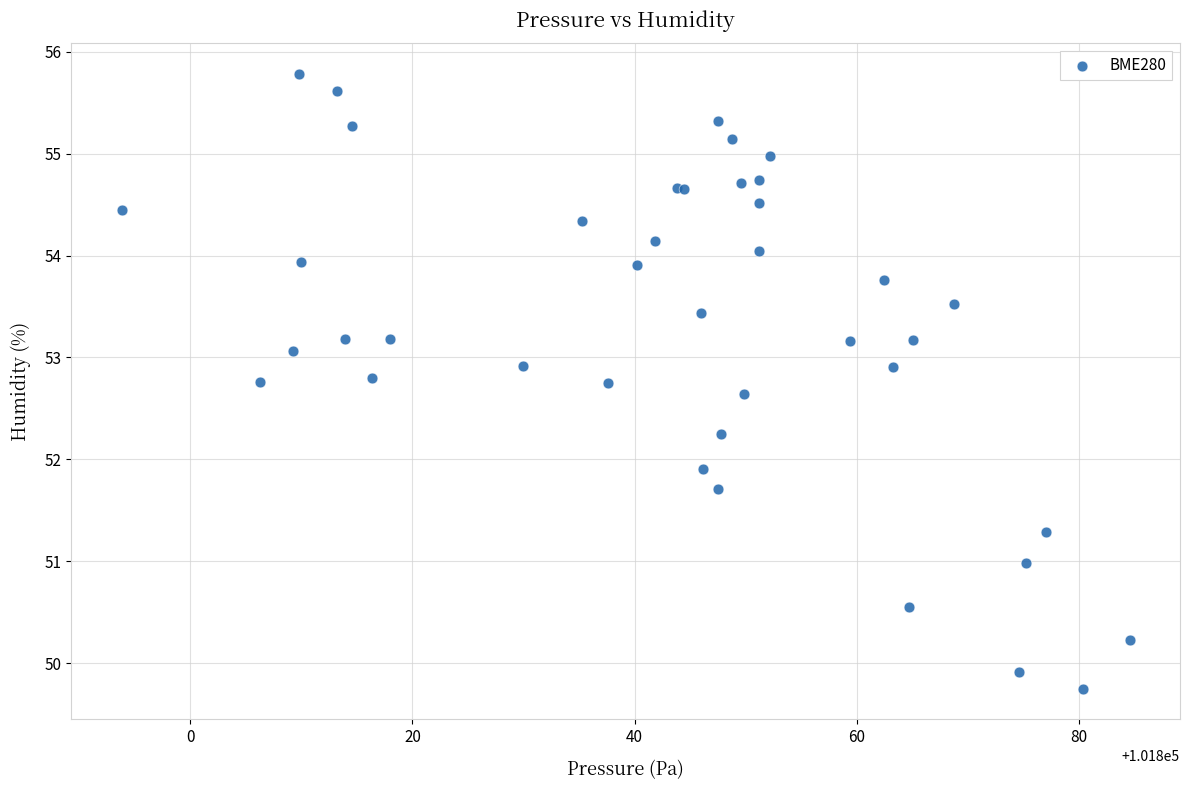

What Y value in the scatter plot is closest to 52?

51.9